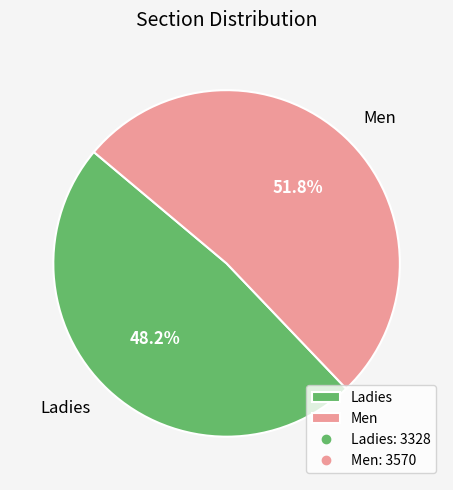

How many slices are in this pie chart?

2